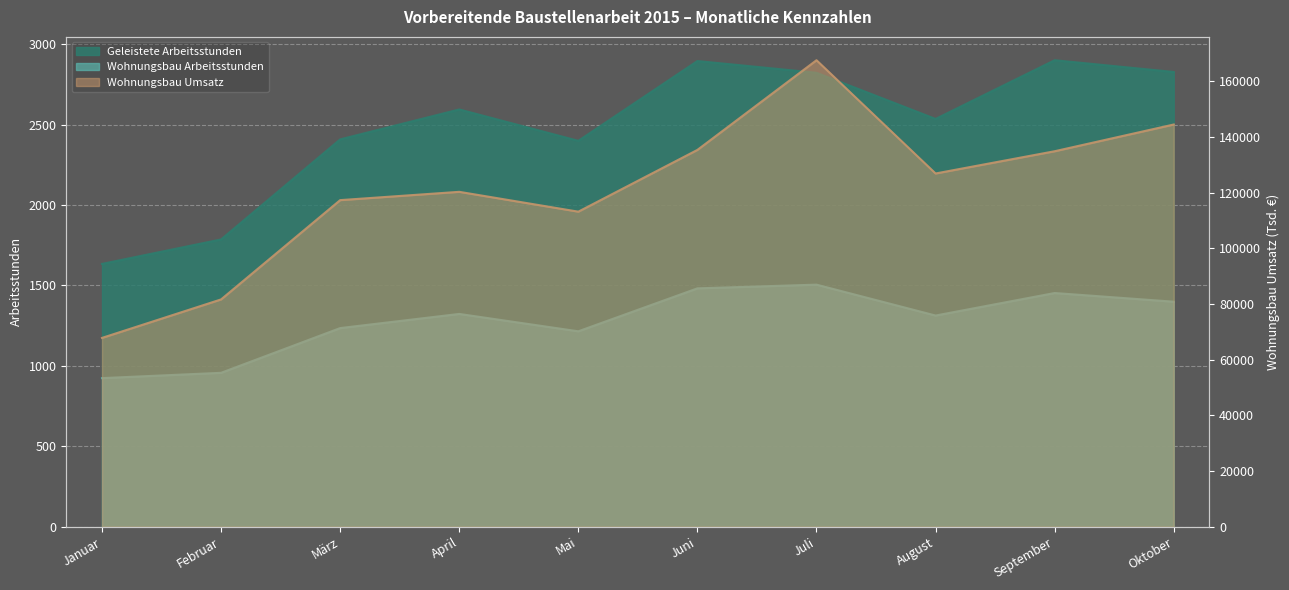

True or false: Wohnungsbau Arbeitsstunden has more than 2 interior local peaks.

True